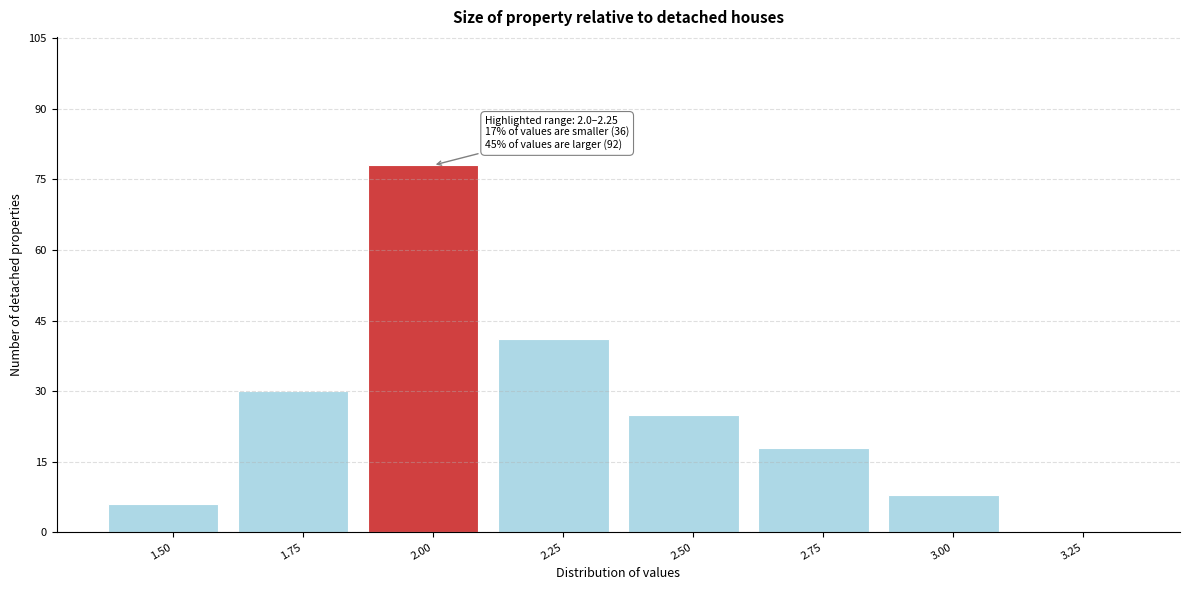

Reading left to right, extract all data points from this chart.

1.50=6	1.75=30	2.00=78	2.25=41	2.50=25	2.75=18	3.00=8	3.25=0